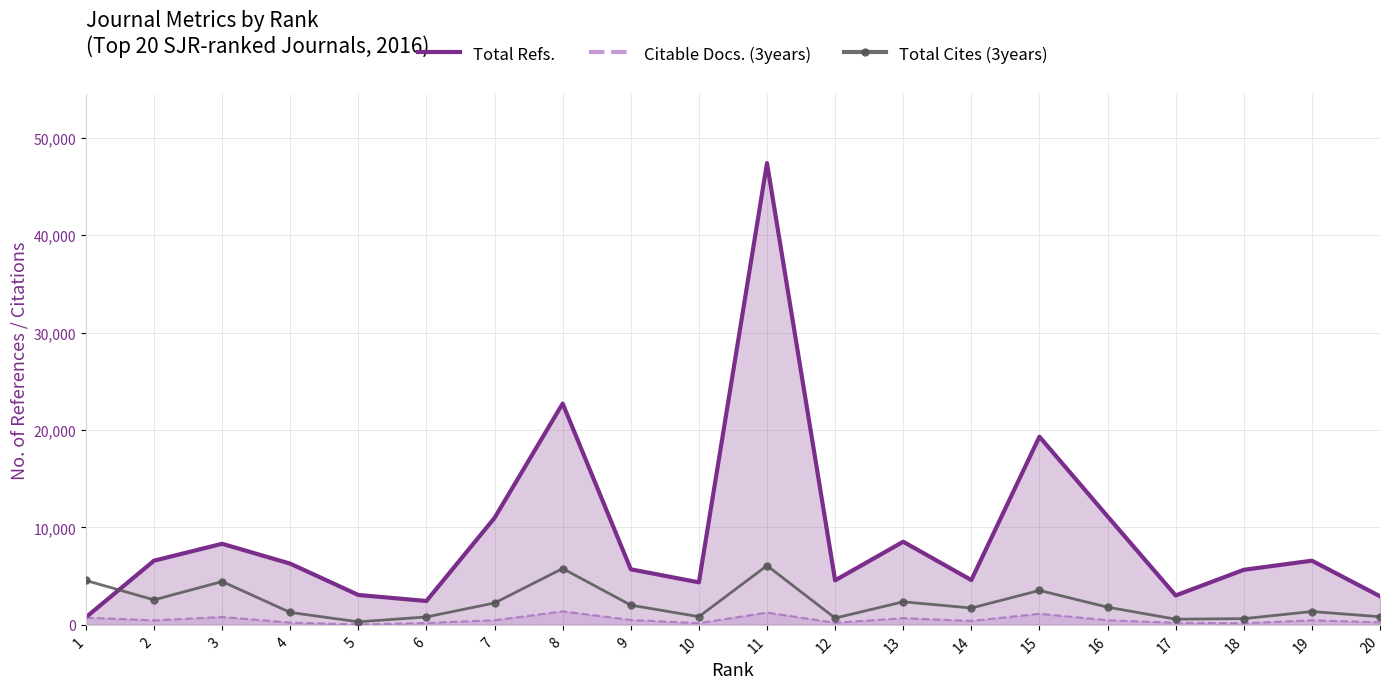

Reading left to right, list all the values displayed in this chart.

Total Refs.: 1=774	2=6588	3=8323	4=6284	5=3069	6=2450	7=10984	8=22720	9=5703	10=4365	11=47404	12=4569	13=8534	14=4598	15=19319	16=11139	17=3018	18=5651	19=6588	20=2936
Citable Docs. (3years): 1=743	2=464	3=817	4=237	5=49	6=202	7=475	8=1389	9=507	10=177	11=1269	12=218	13=691	14=412	15=1144	16=480	17=217	18=175	19=469	20=267
Total Cites (3years): 1=4555	2=2566	3=4449	4=1277	5=311	6=812	7=2247	8=5783	9=2024	10=839	11=6082	12=695	13=2368	14=1730	15=3534	16=1815	17=584	18=637	19=1368	20=834